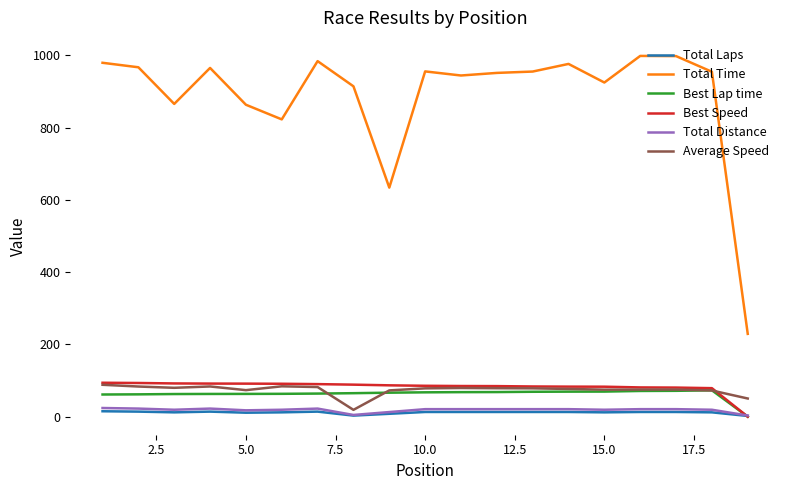

Which series has the widest spread of values?

Total Time